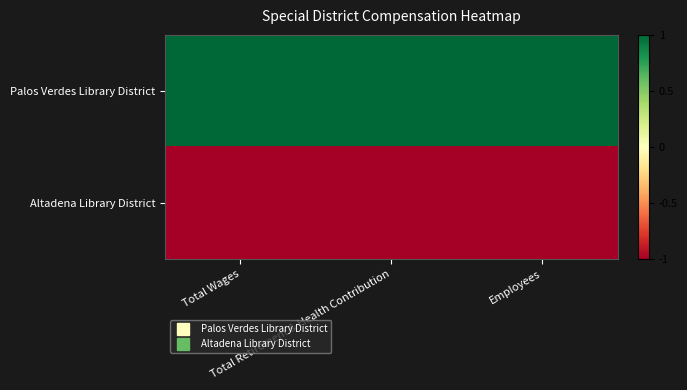

At which category does the chart reach its minimum across all series?

Total Wages